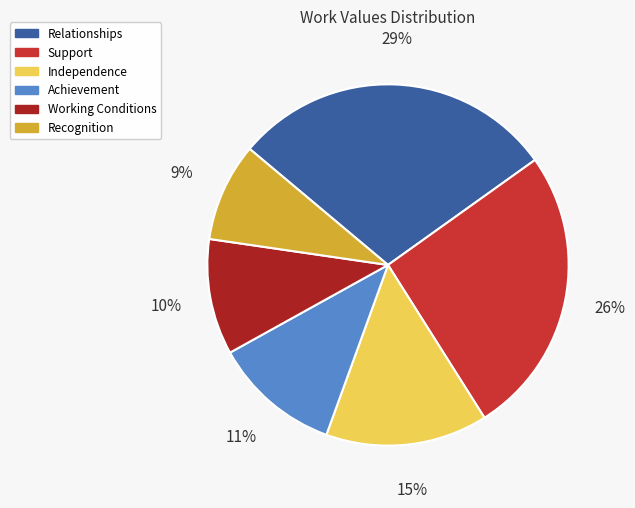

How many segments does this pie chart have?

6